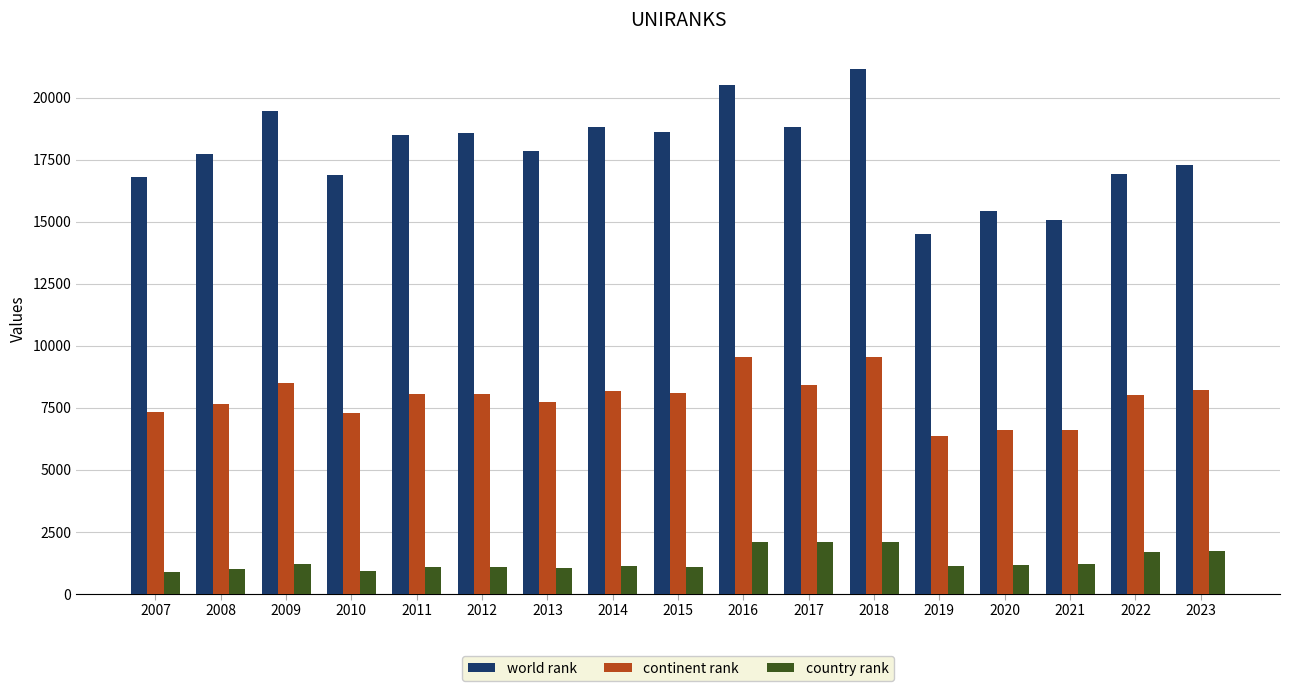

What are all the series names shown in the legend?

world rank, continent rank, country rank